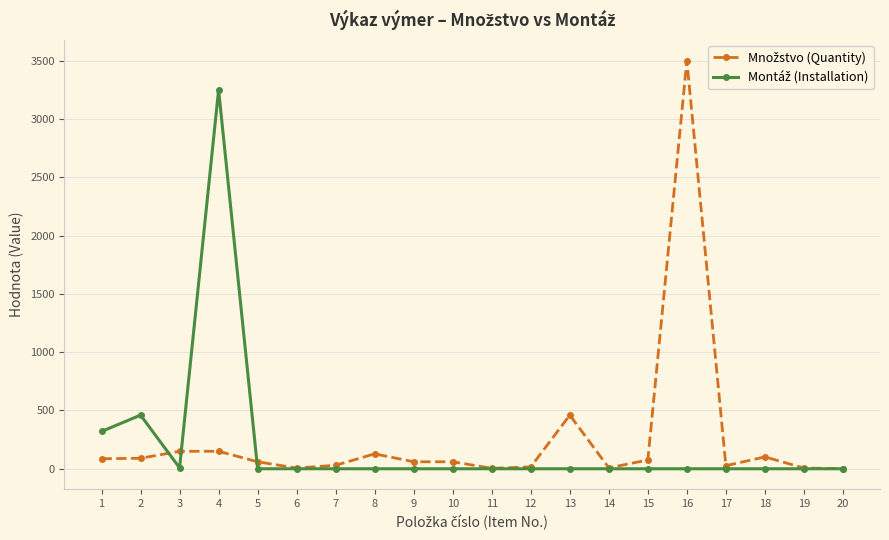

Between which two adjacent categories do Montáž (Installation) and Množstvo (Quantity) first intersect?

2 and 3